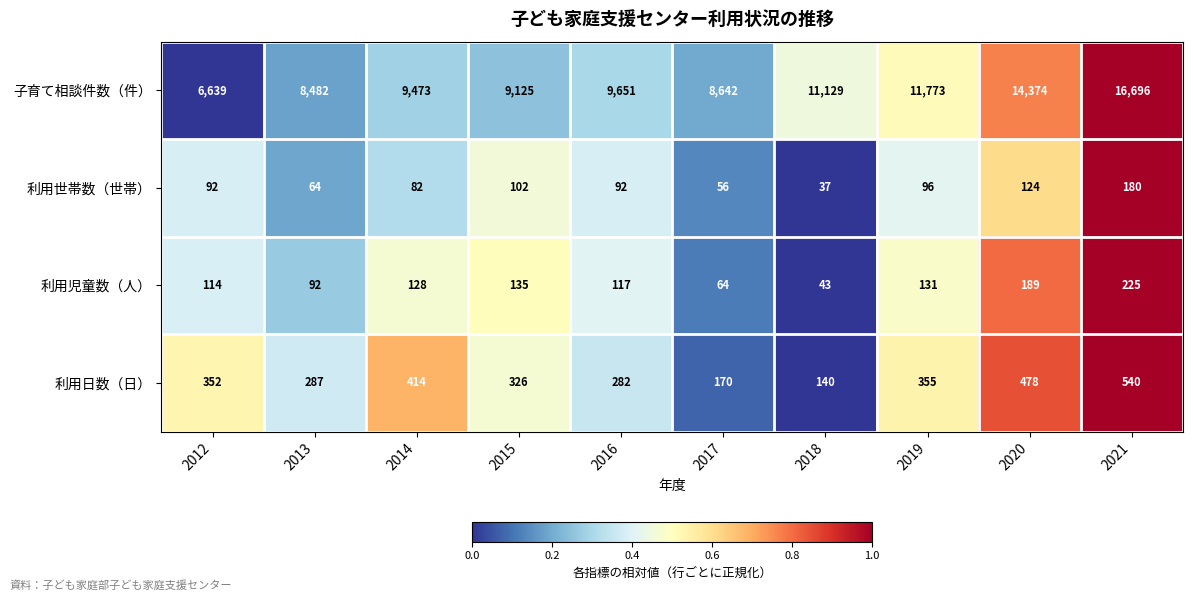

Rank the series at 2018 from lowest to highest value.

利用世帯数（世帯）, 利用児童数（人）, 利用日数（日）, 子育て相談件数（件）